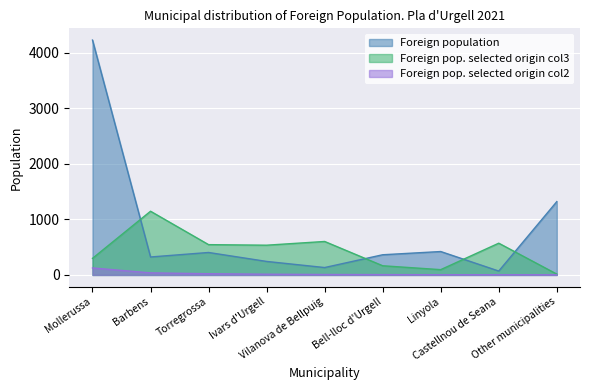

What is the total value across all series at Castellnou de Seana?

645